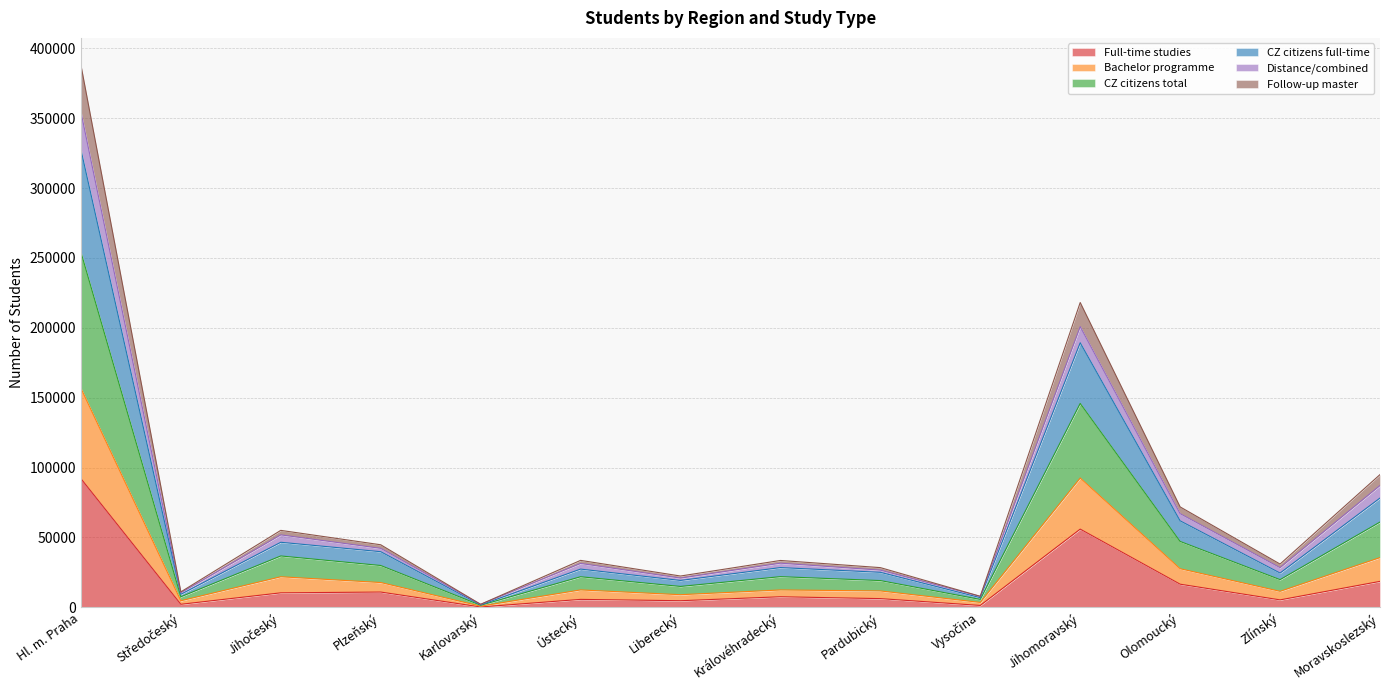

At how many categories does at least one series exceed 324803?

1